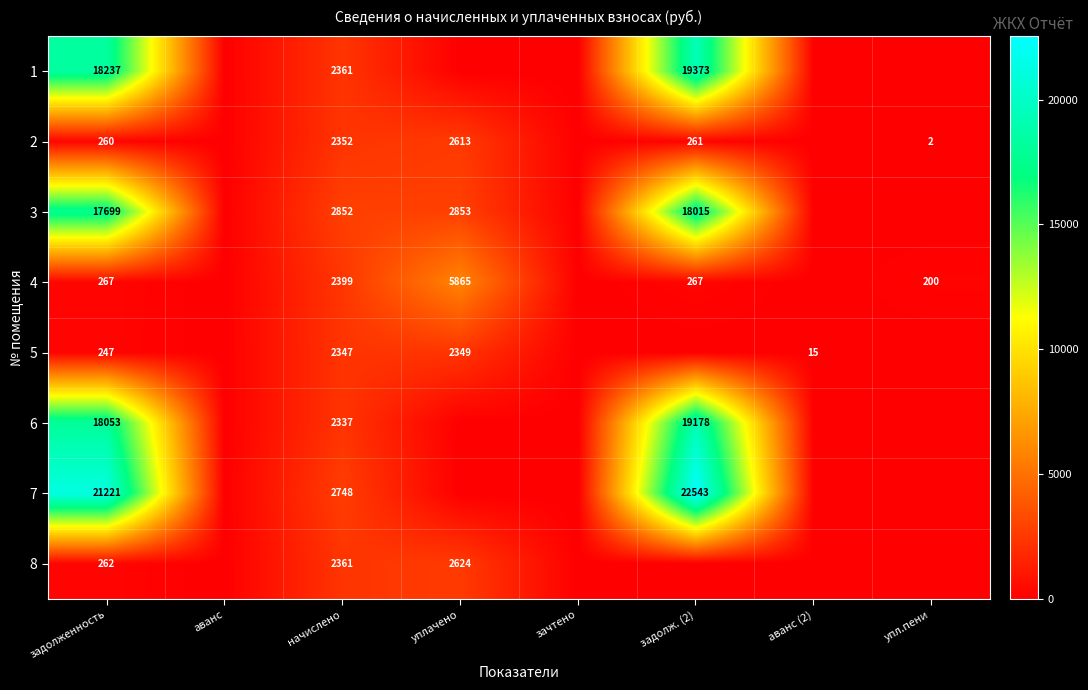

What is the total value across all series at начислено?

19757